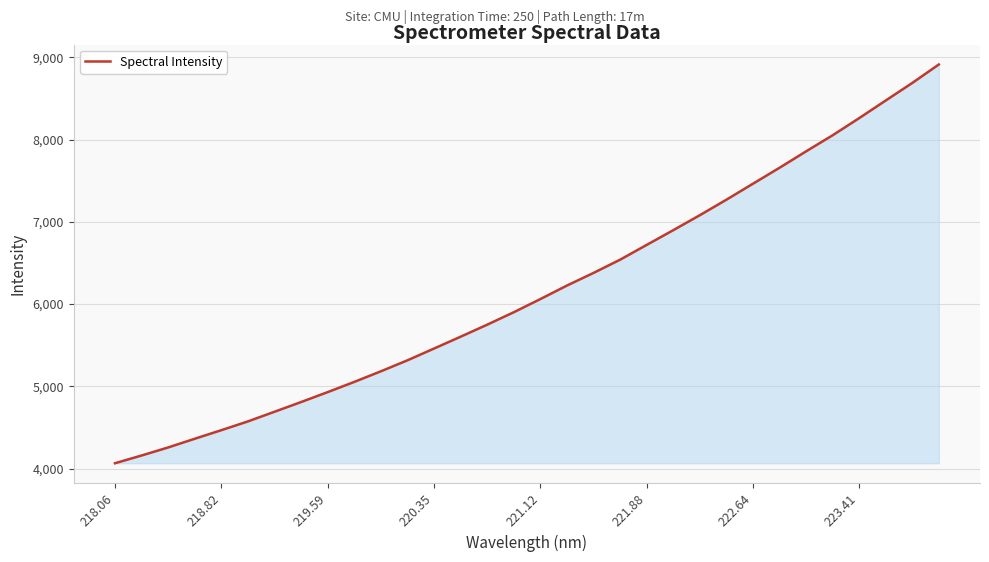

What is the maximum value shown in the chart?

8914.3